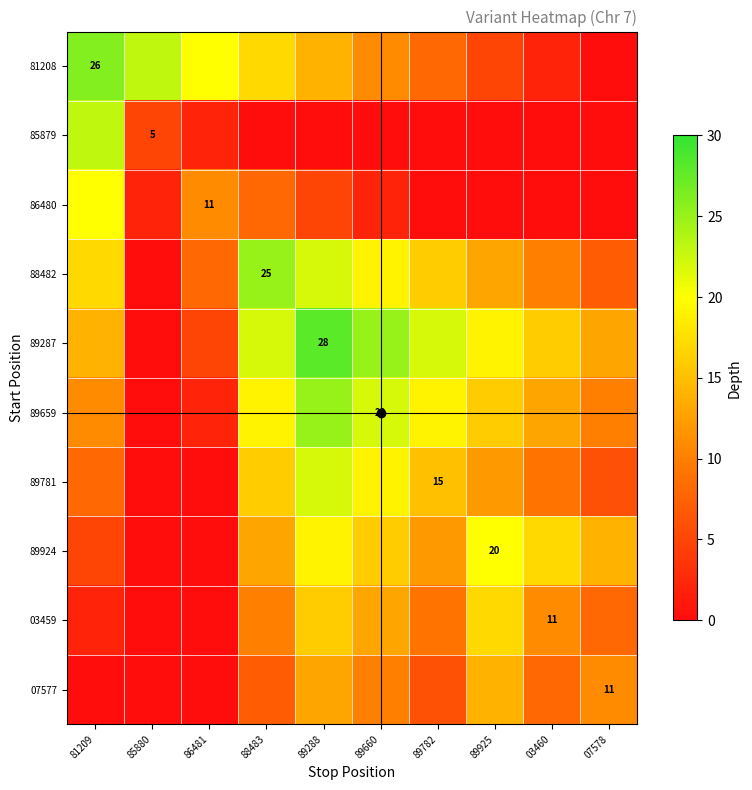

Which category has the highest value across all series?

89288